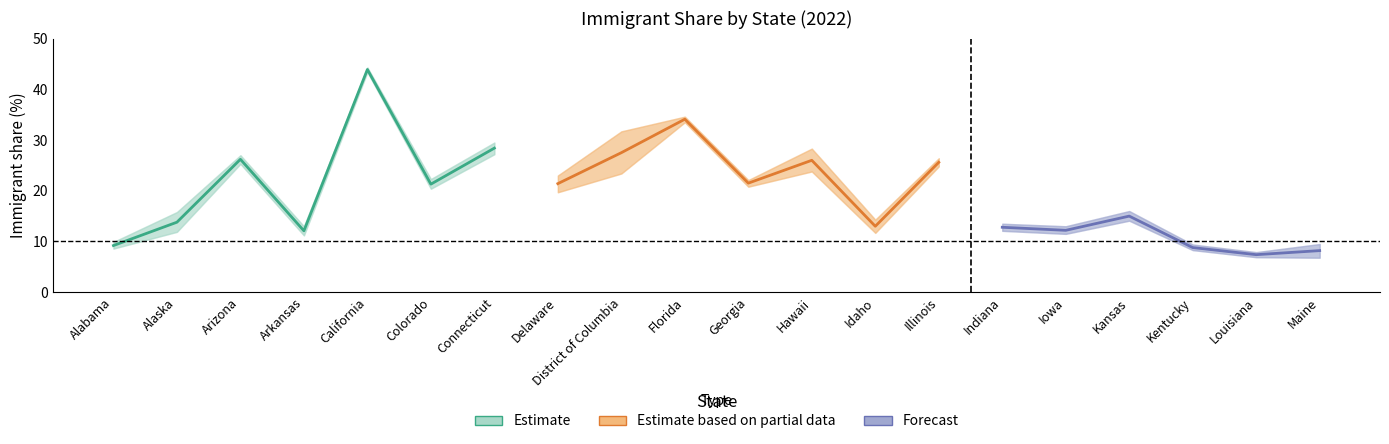

What is the difference between the UPPER values at Kansas and Florida?

18.6